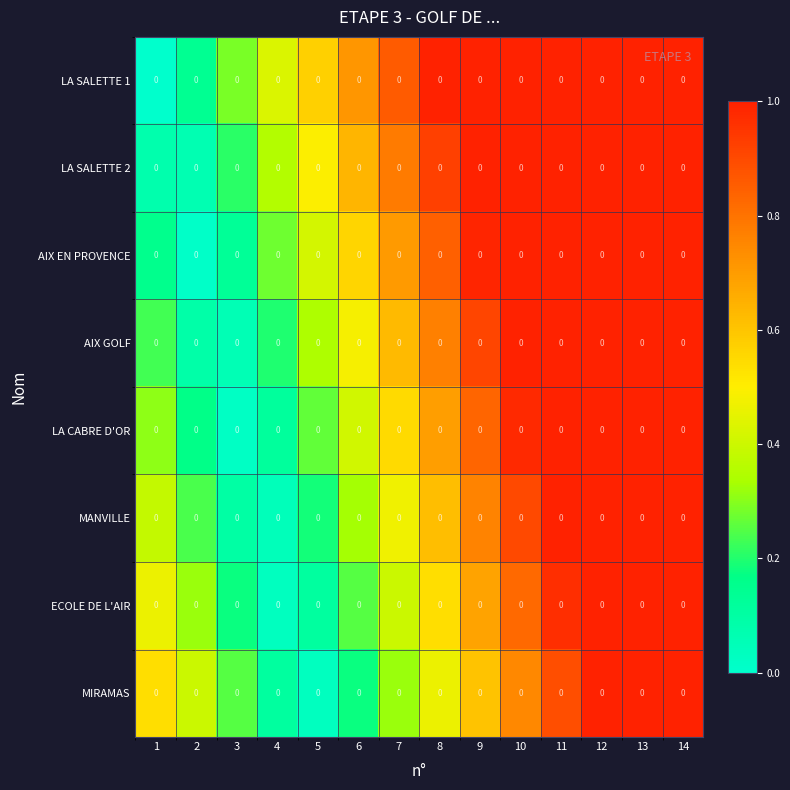

What is the sum of all LA CABRE D'OR values?

9.7